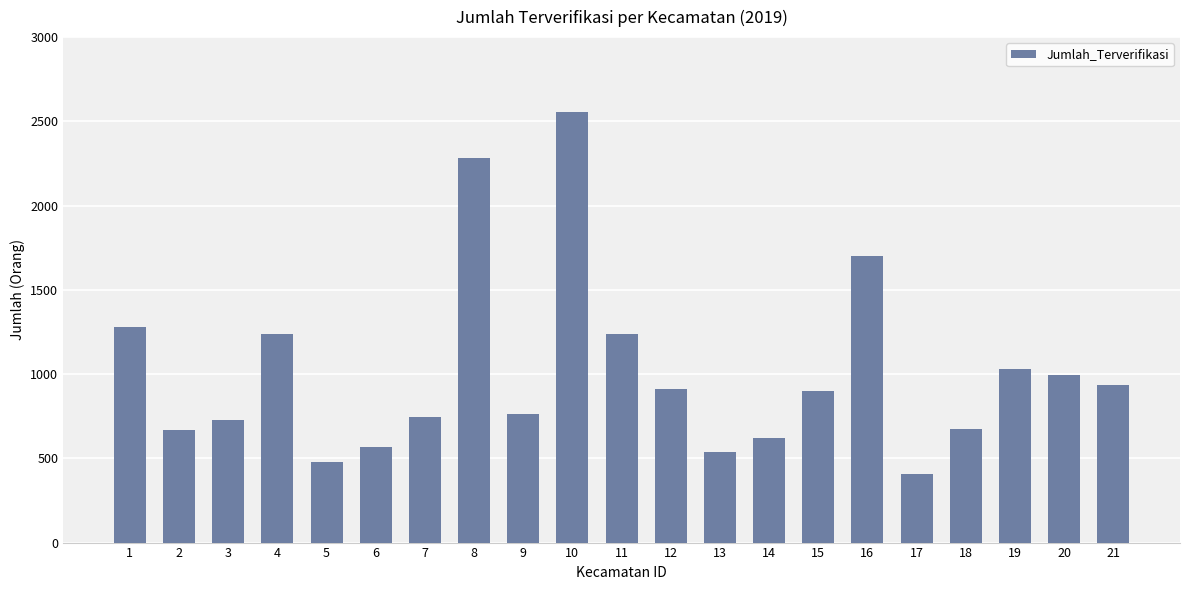

Are the bars grouped side by side (vs. stacked)?

No